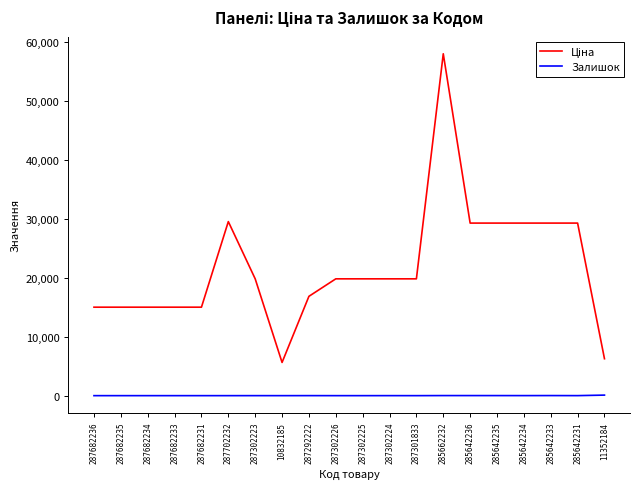

At which category is the sum across all series the highest?

285662232